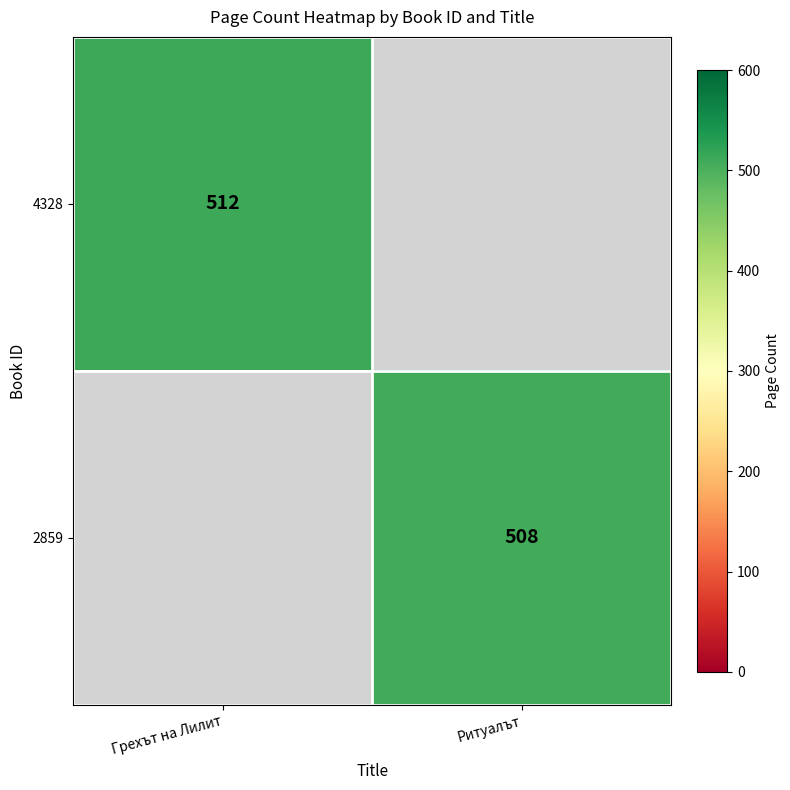

Is the value of 2859 at Ритуалът greater than the value of 4328 at Грехът на Лилит?

No